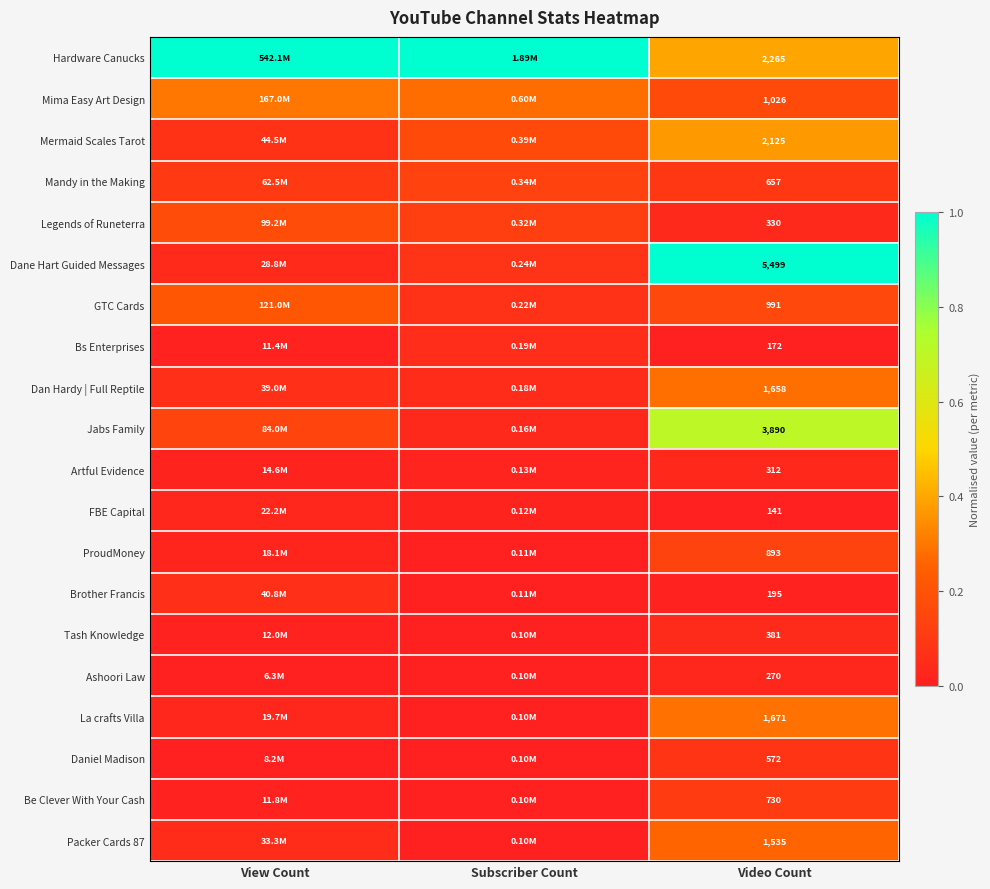

At Video Count, list the series in order from smallest to largest.

FBE Capital, Bs Enterprises, Brother Francis, Ashoori Law, Artful Evidence, Legends of Runeterra, Tash Knowledge, Daniel Madison, Mandy in the Making, Be Clever With Your Cash, ProudMoney, GTC Cards, Mima Easy Art Design, Packer Cards 87, Dan Hardy | Full Reptile, La crafts Villa, Mermaid Scales Tarot, Hardware Canucks, Jabs Family, Dane Hart Guided Messages